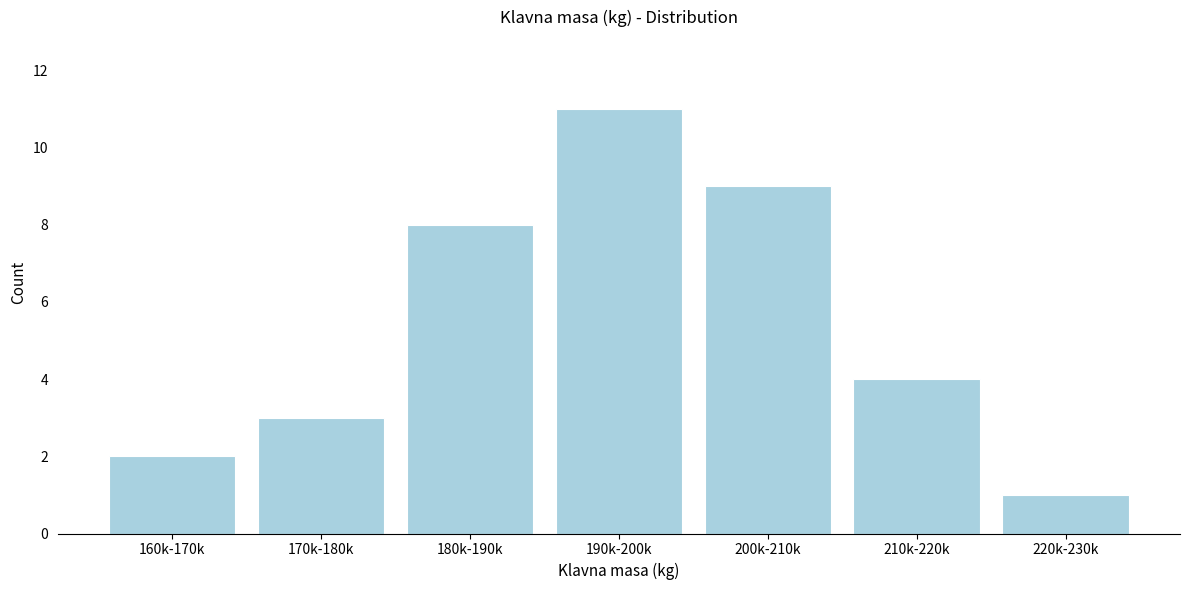

Reading left to right, extract all data points from this chart.

2	3	8	11	9	4	1